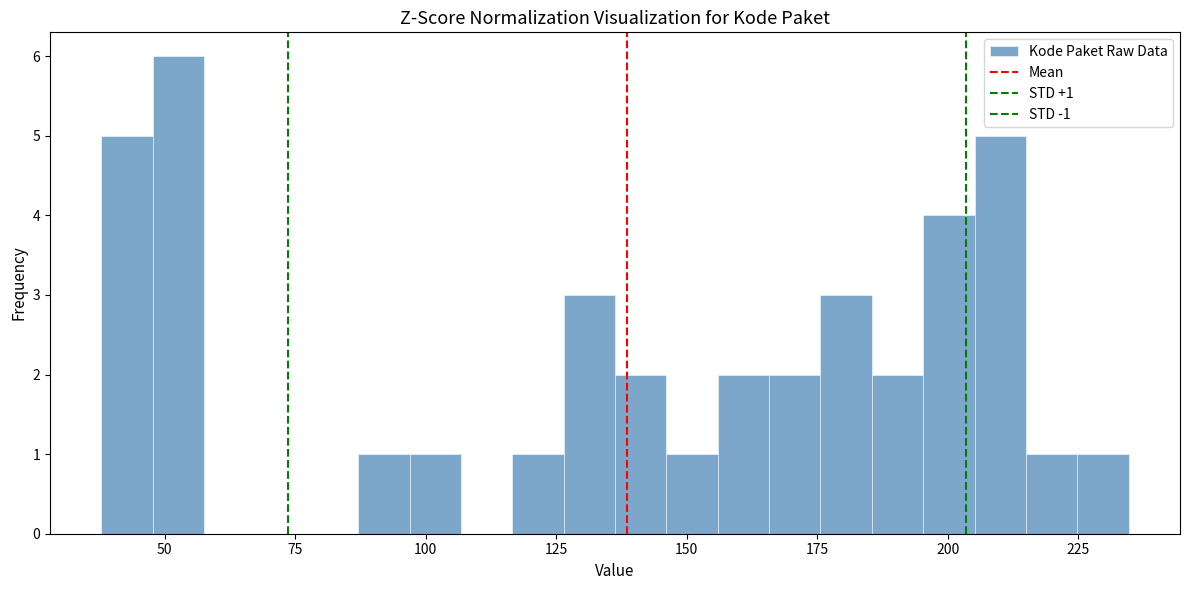

Read against the x-axis, roughly where is the centre of the tallest bar?

55